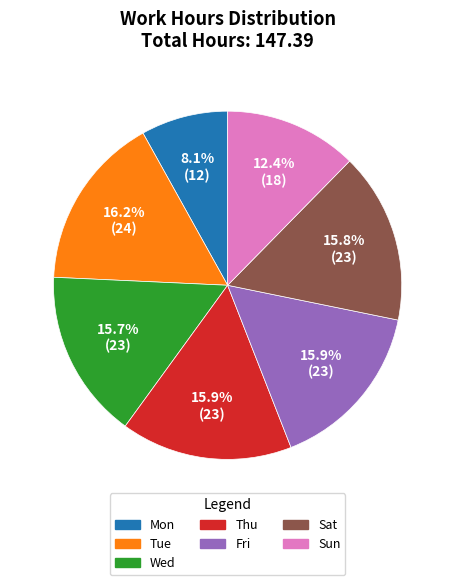

To the nearest percent, what is the average slice percentage?

14%